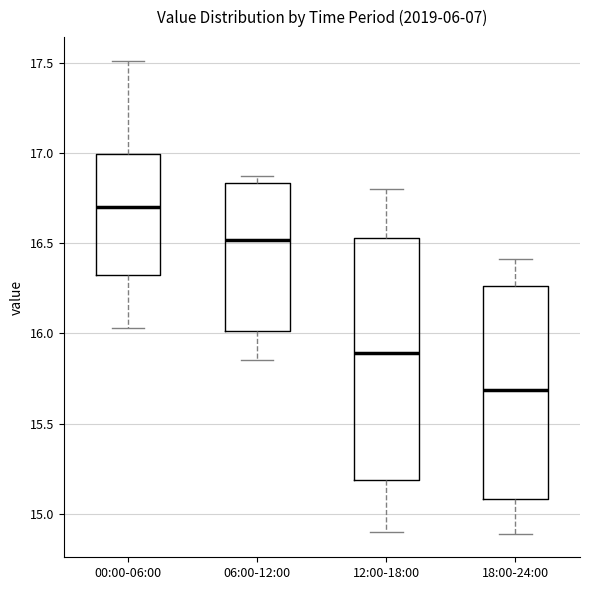

Reading left to right, transcribe this box plot: for each box, give where its median line is, the range the box spans, and where its two whiskers end, as read against the y-axis. The values are not printed on the chart, so give them approximately, as read against the axis.

00:00-06:00: median 16.70, box 16.35 to 17.00, whiskers 16.05 to 17.50
06:00-12:00: median 16.50, box 16.00 to 16.85, whiskers 15.85 to 16.85 (just above the box's upper edge)
12:00-18:00: median 15.90, box 15.20 to 16.55, whiskers 14.90 to 16.80
18:00-24:00: median 15.70, box 15.10 to 16.25, whiskers 14.90 to 16.40